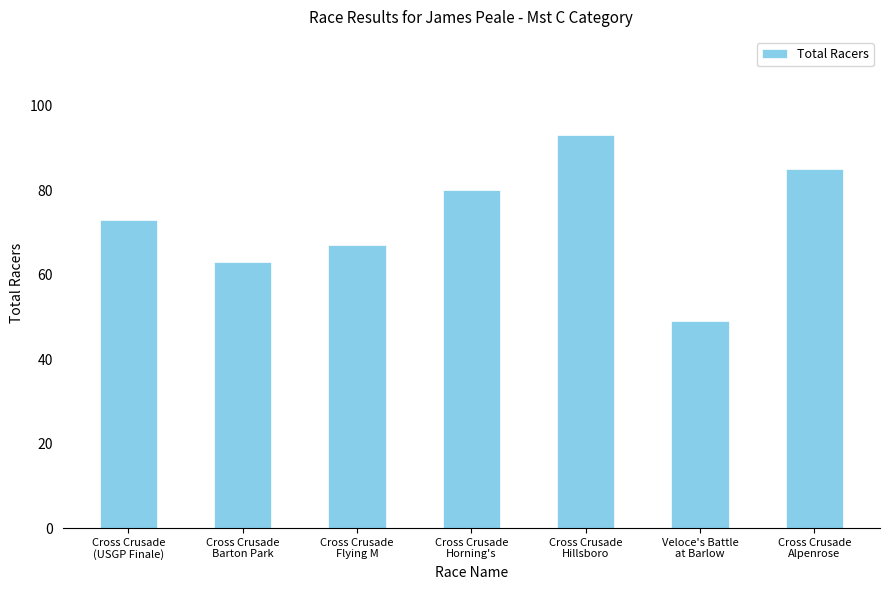

What is the maximum value shown in the chart?

93